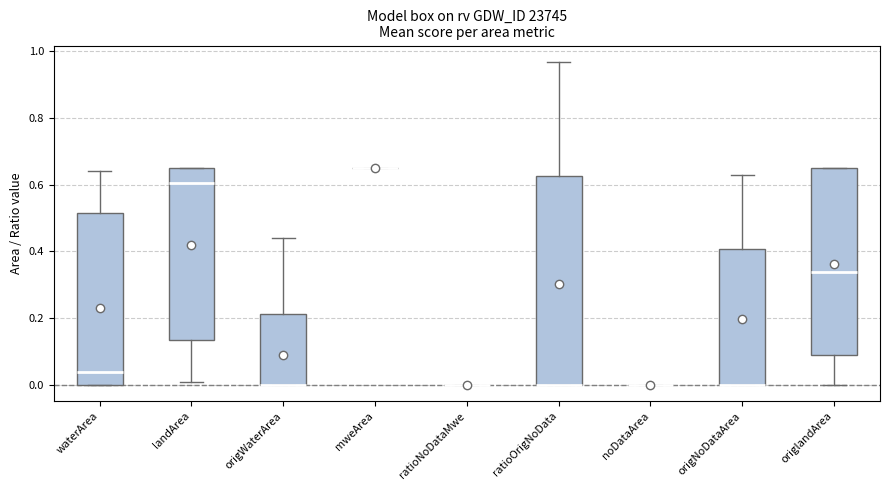

Reading left to right, read every box against the y-axis: the position of its median line, the range the box covers, and the ends of its whiskers. The values are not printed on the chart, so give them approximately, as read against the axis.

waterArea: median 0.04, box 0.00 to 0.52, whiskers 0.00 to 0.64
landArea: median 0.60, box 0.14 to 0.66, whiskers 0.02 to 0.66
origWaterArea: median 0.00 (drawn on the box's lower edge), box 0.00 to 0.22, whiskers 0.00 to 0.44
mweArea: box collapsed to a line at 0.66, whiskers 0.66 to 0.66
ratioNoDataMwe: box collapsed to a line at 0.00, whiskers 0.00 to 0.00
ratioOrigNoData: median 0.00 (drawn on the box's lower edge), box 0.00 to 0.62, whiskers 0.00 to 0.96
noDataArea: box collapsed to a line at 0.00, whiskers 0.00 to 0.00
origNoDataArea: median 0.00 (drawn on the box's lower edge), box 0.00 to 0.40, whiskers 0.00 to 0.64
origlandArea: median 0.34, box 0.10 to 0.66, whiskers 0.00 to 0.66